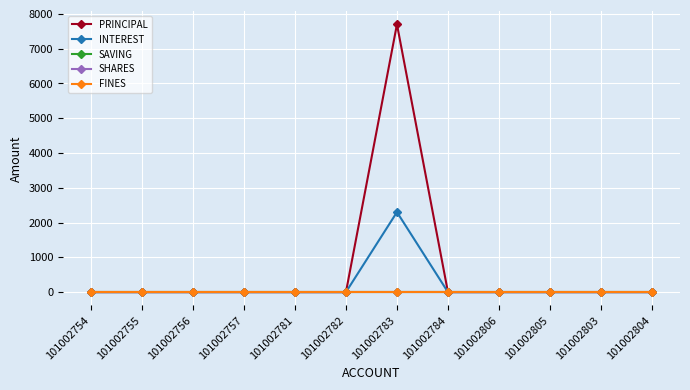

List the series in order of their peak value, highest first.

PRINCIPAL, INTEREST, SAVING, SHARES, FINES